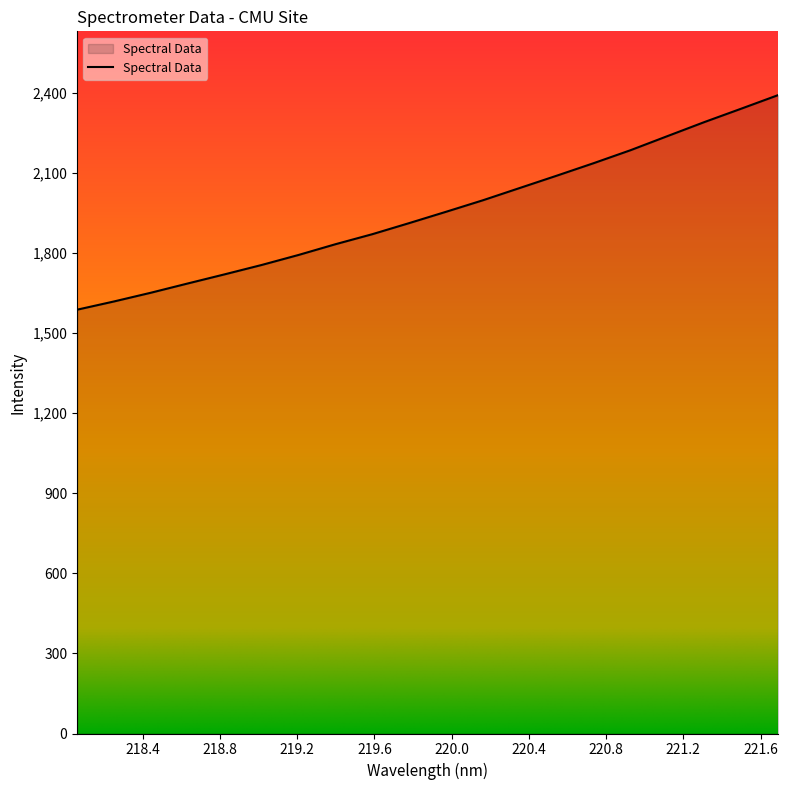

What is the minimum value shown in the chart?

1587.7